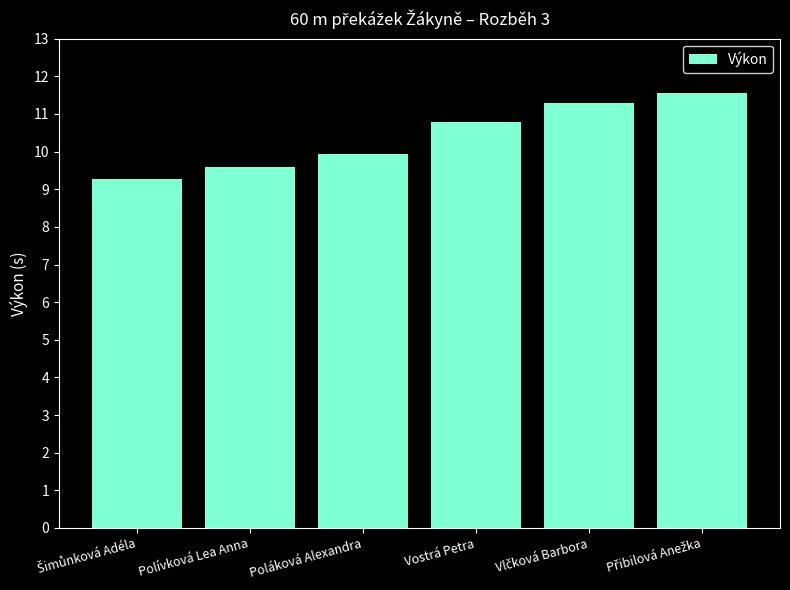

What is the value of the 1st bar from the left?

9.3